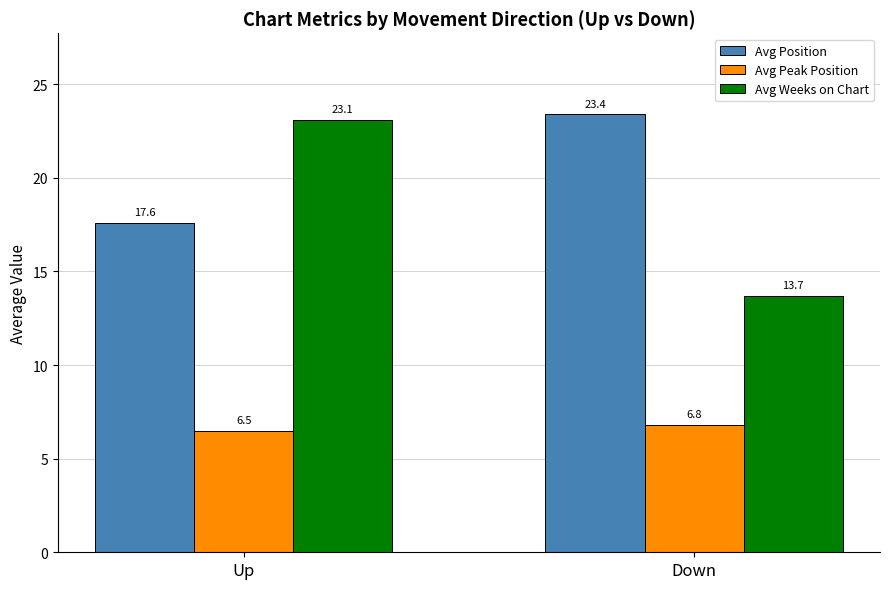

What is the sum of the Avg Peak Position values at Down and Up?

13.3